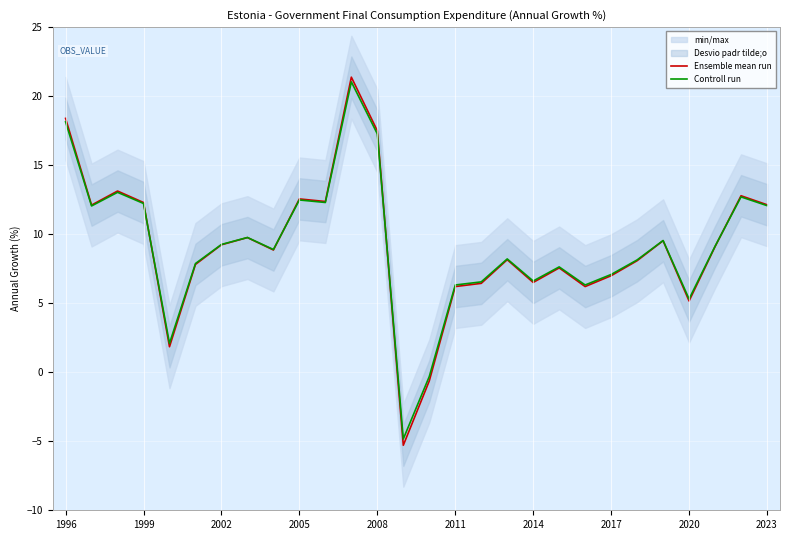

The value of Controll run at 2020 is 5.3. True or false?

True